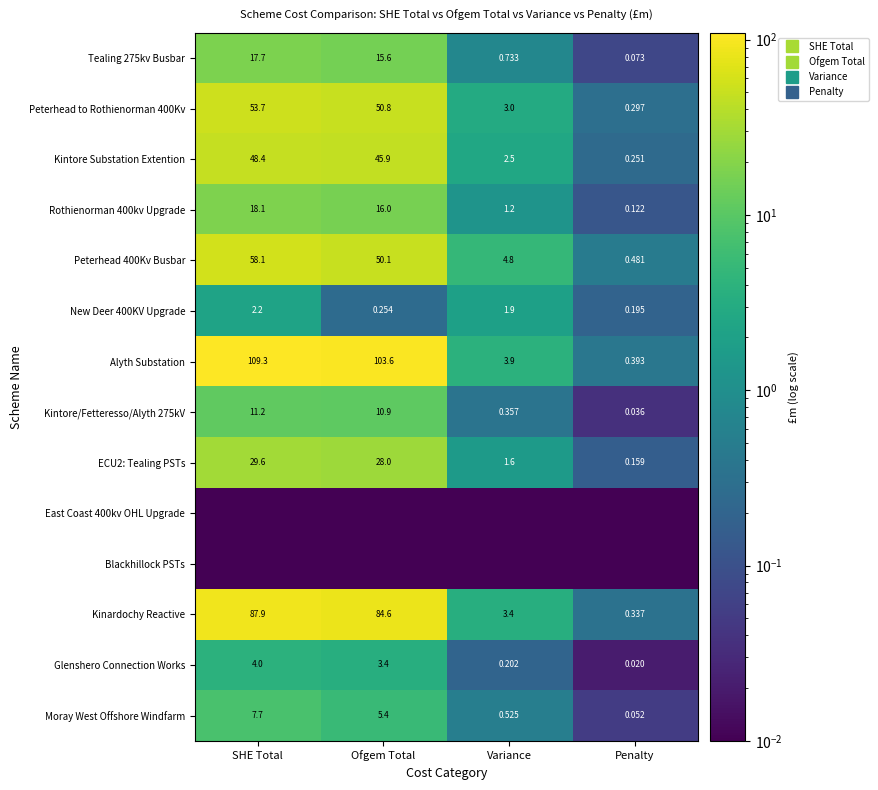

Count the number of categories in the chart.

4